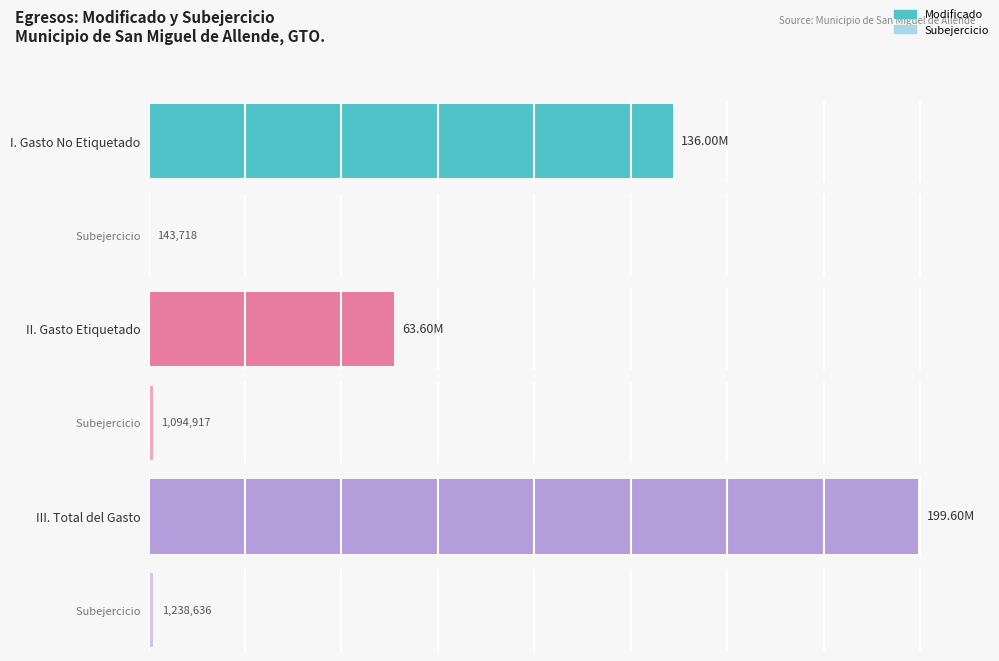

At which category is the sum across all series the highest?

III. Total del Gasto